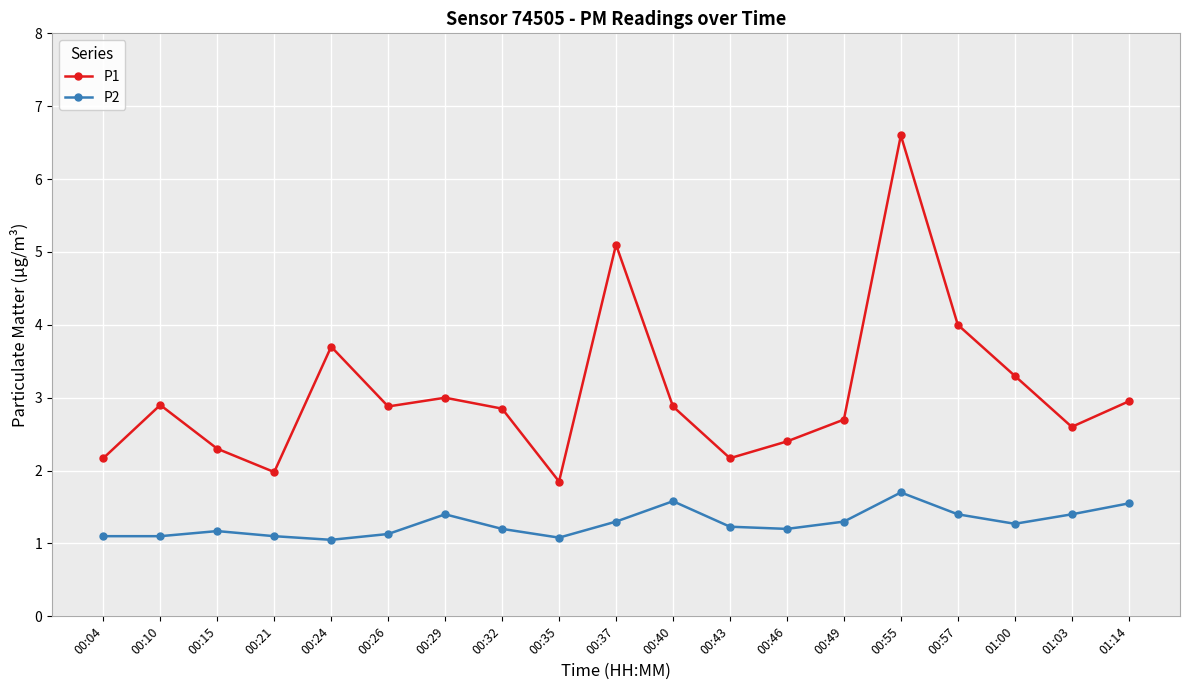

What is the difference between the maximum and second lowest values in the P1 series?

4.6